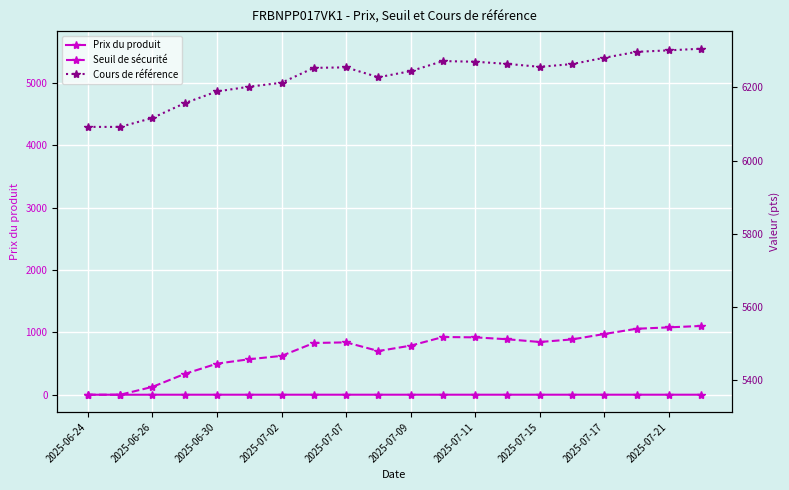

True or false: Prix du produit and Seuil de sécurité cross at least once.

False